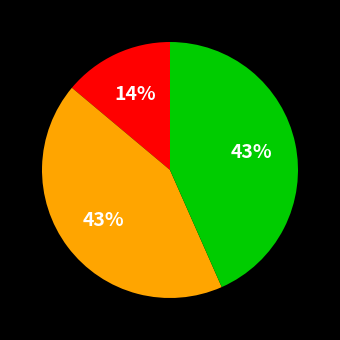

Is there any slice that represents more than half of the pie?

No